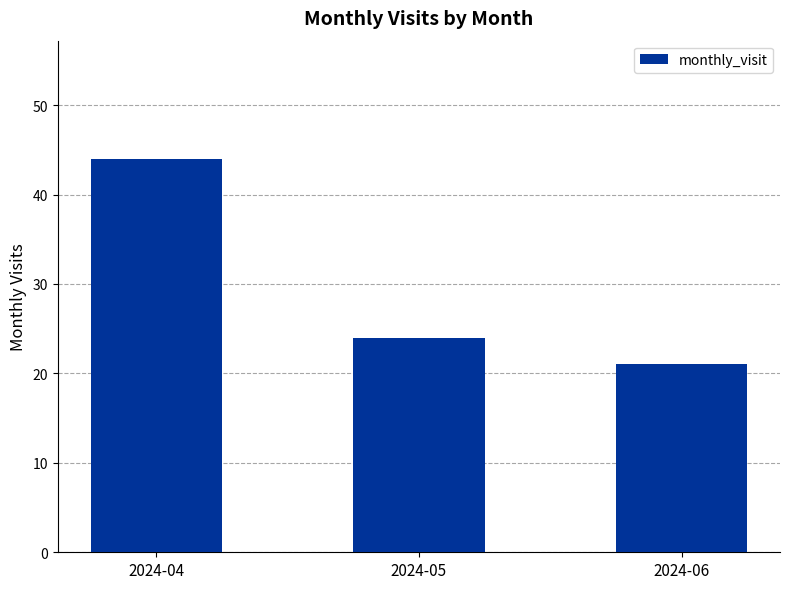

What value does the data have at 2024-04?

44